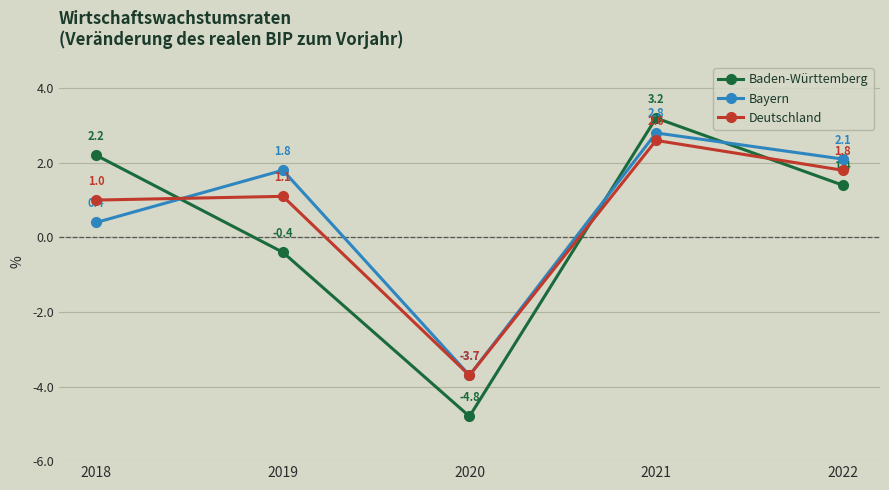

What are all the series names shown in the legend?

Baden-Württemberg, Bayern, Deutschland